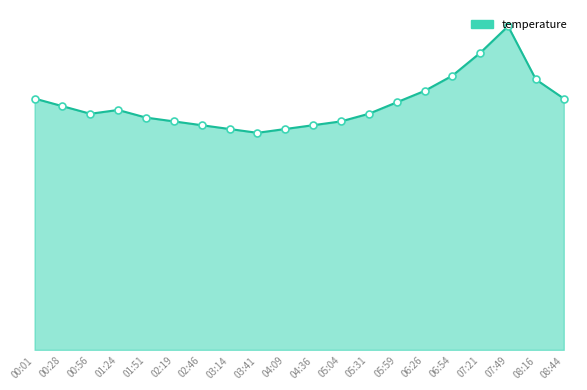

The chart shows a value of 8.8 at 03:14. True or false?

False